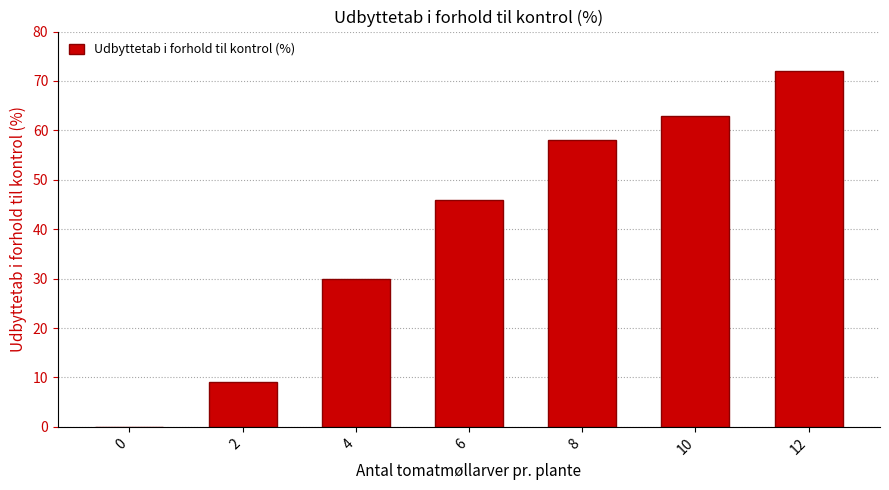

Is it true that the value at 6 is 71?

False